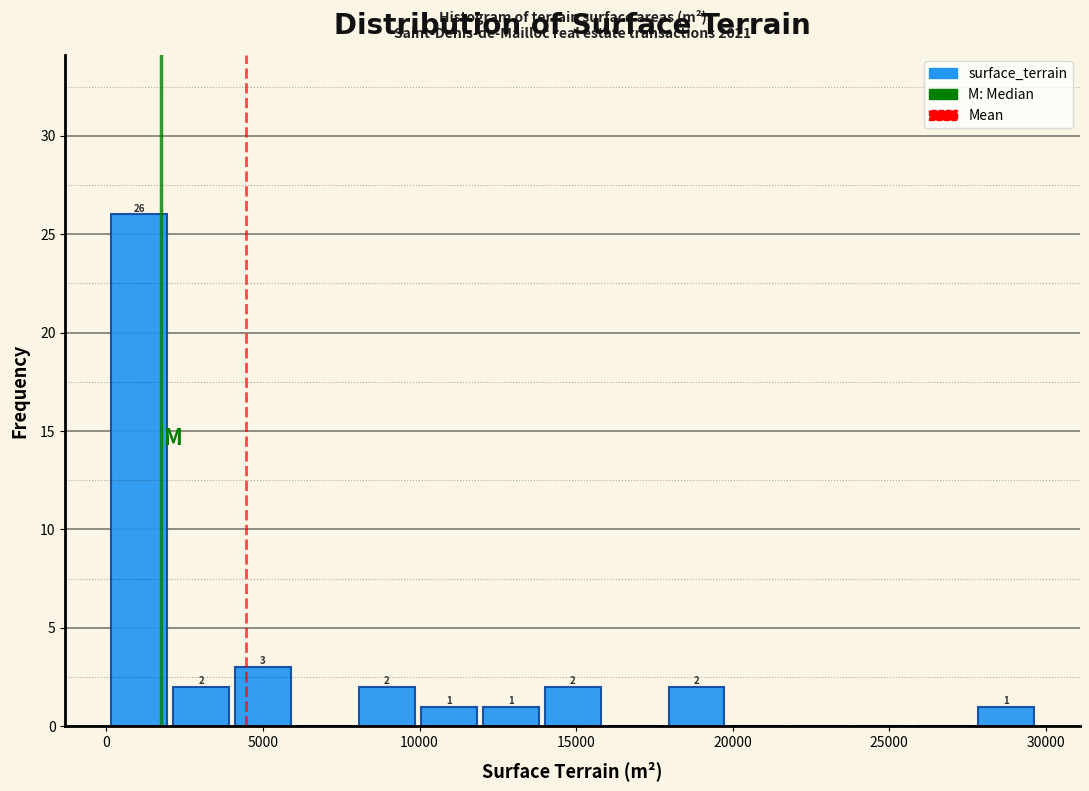

Around what value on the x-axis is the tallest bar? Give the approximate position of its centre, as read against the axis.

1000